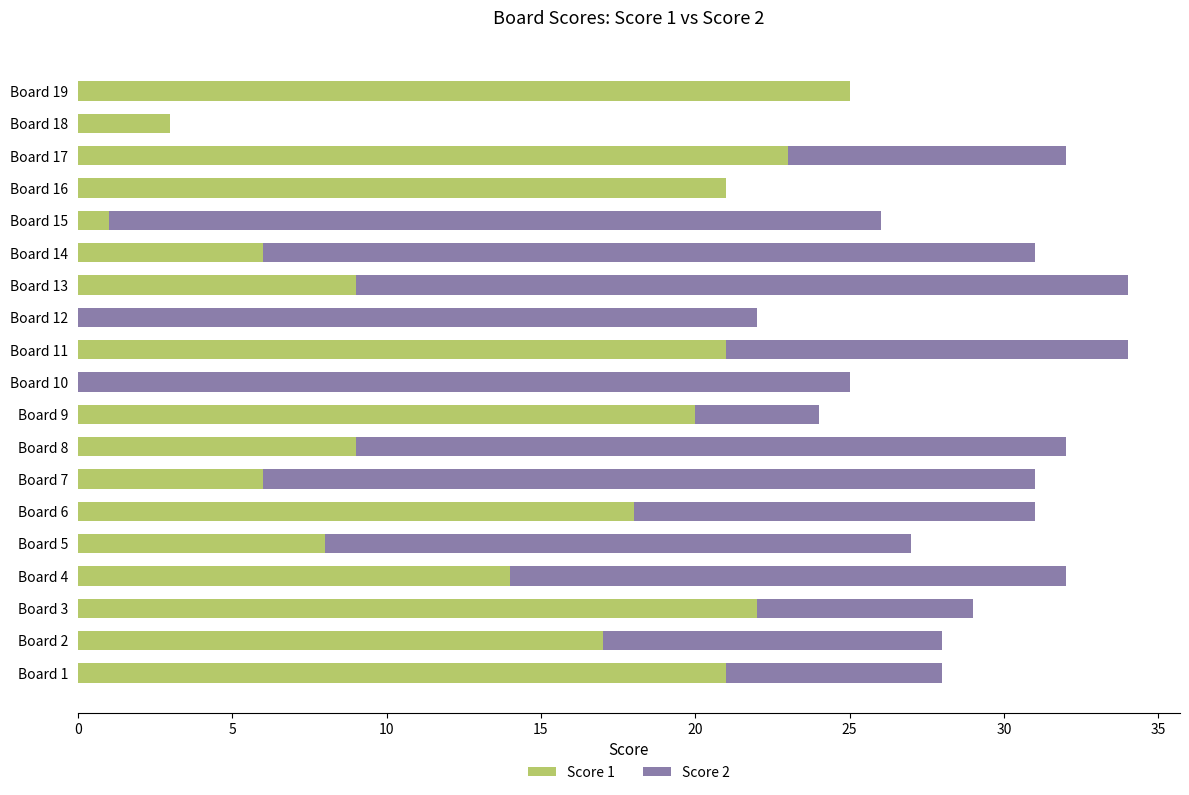

The Score 1 series shows 21 at Board 16. True or false?

True